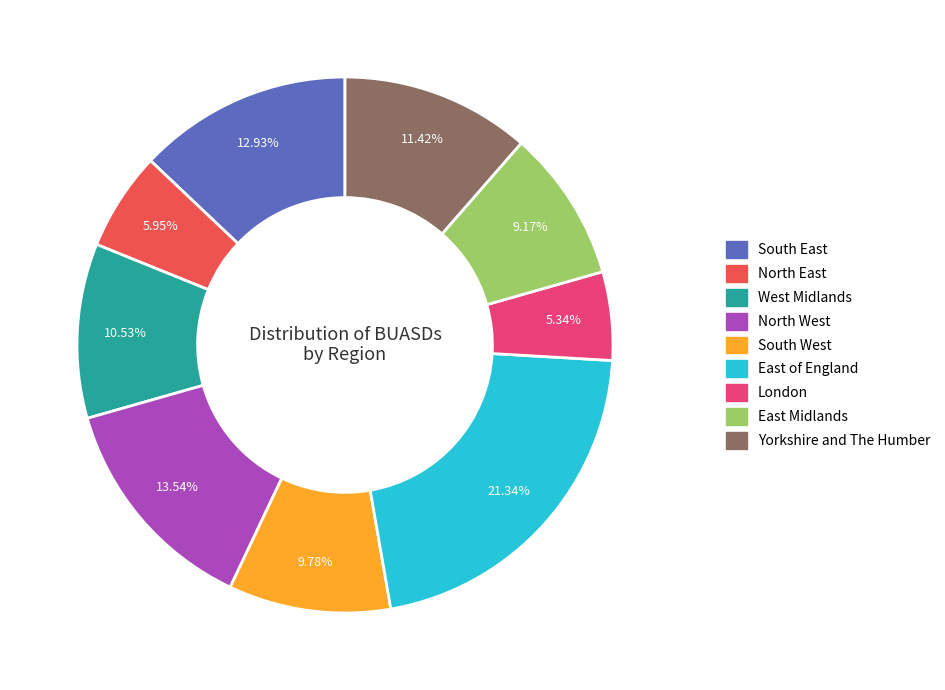

To the nearest percent, what percentage of the pie is West Midlands?

11%